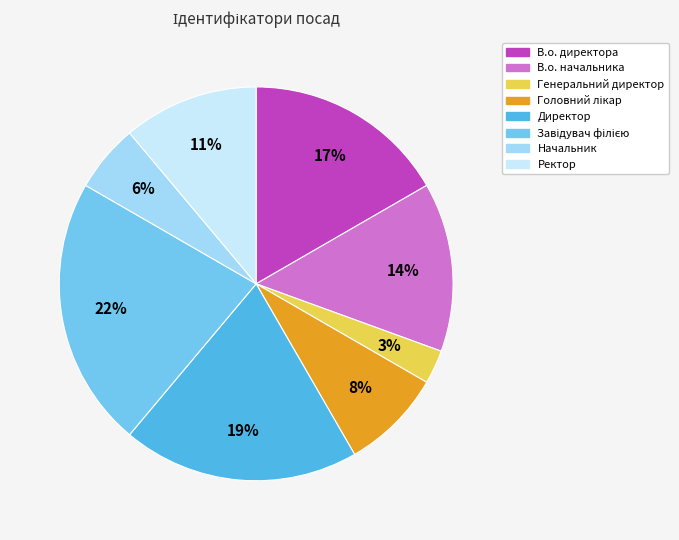

How many segments does this pie chart have?

8